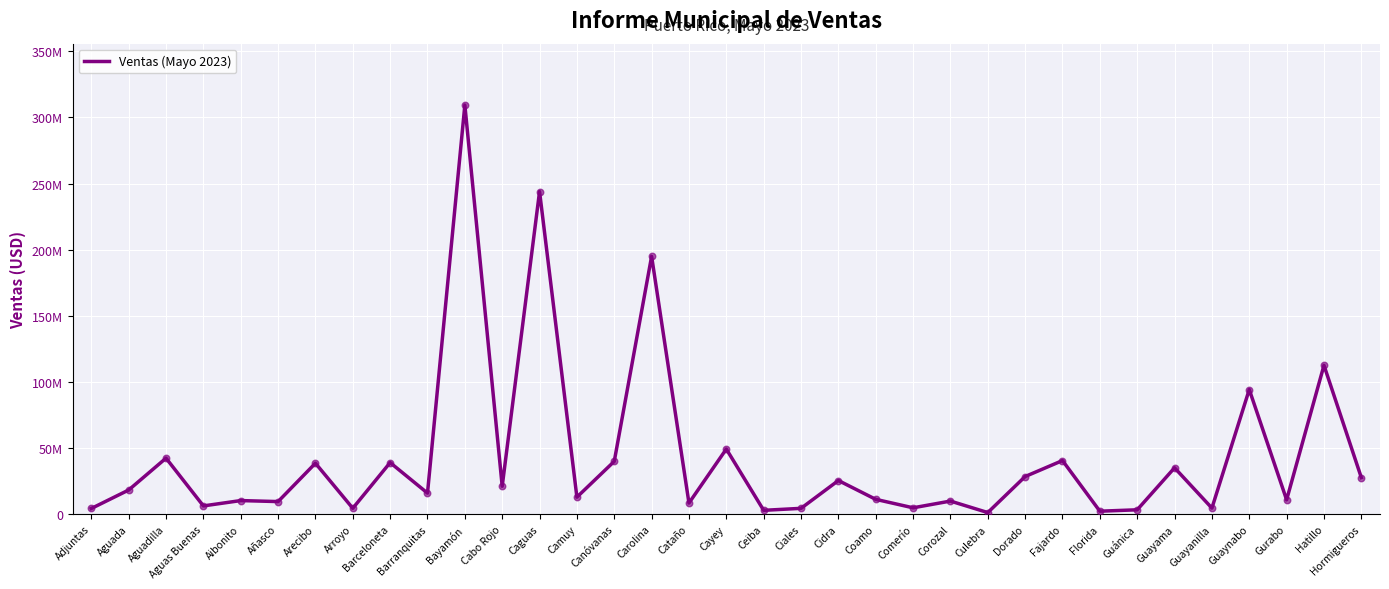

Does the chart have visible grid lines?

Yes